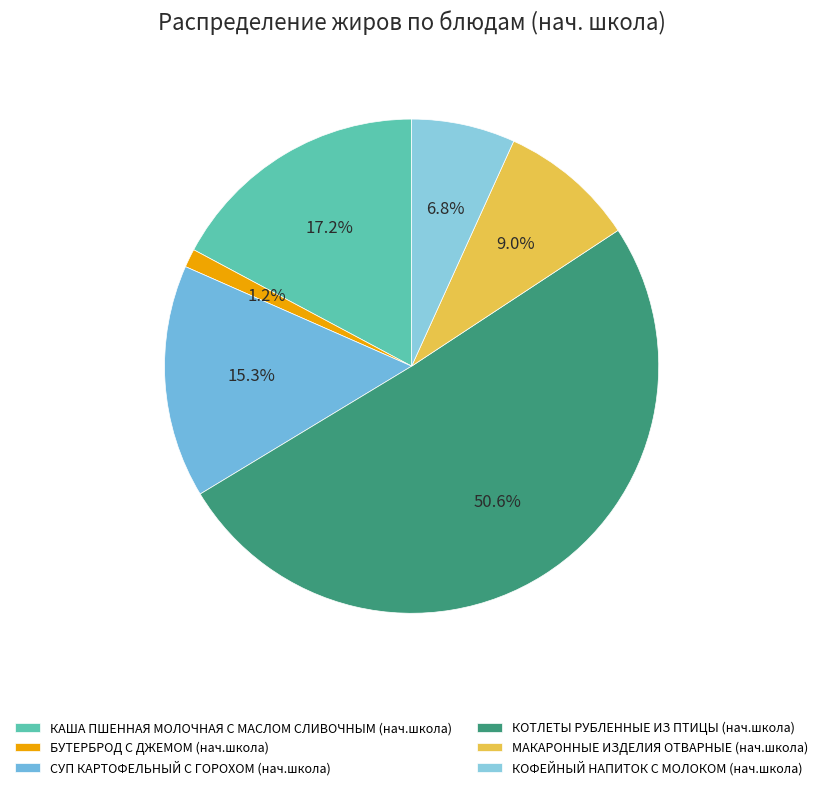

What is the largest slice in the pie chart?

КОТЛЕТЫ РУБЛЕННЫЕ ИЗ ПТИЦЫ (нач.школа)